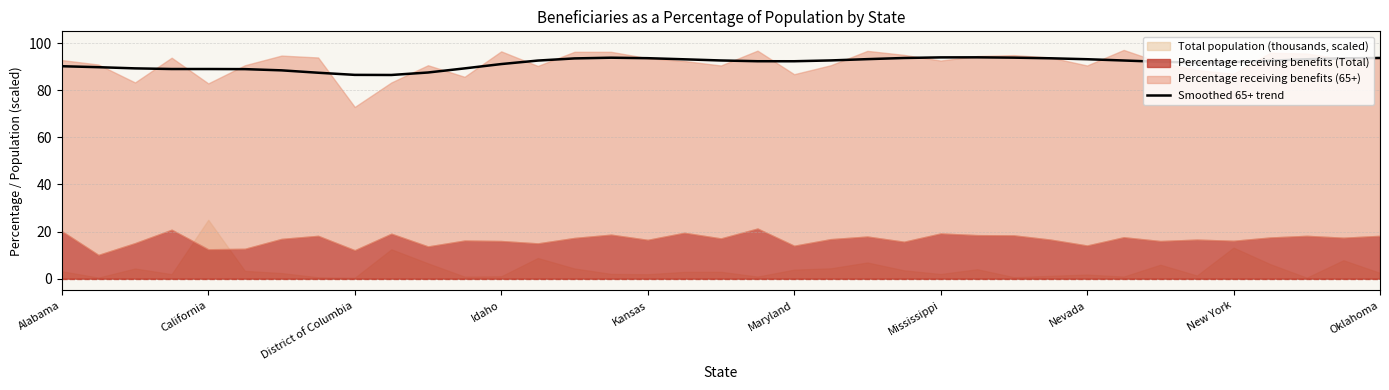

The chart shows a value of 23.6 at District of Columbia. True or false?

False